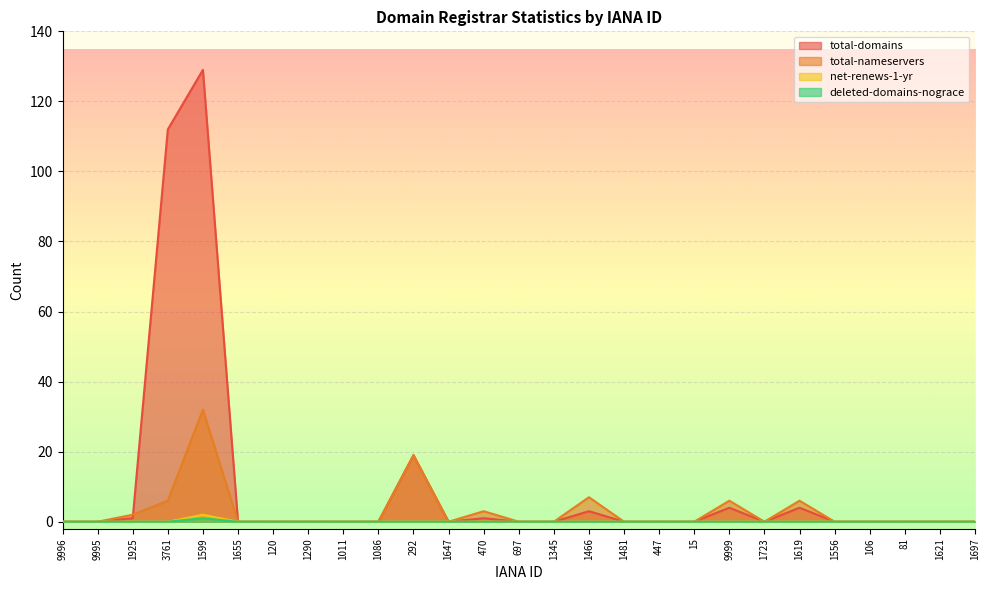

What is the difference between the total-domains values at 1655 and 3761?

112